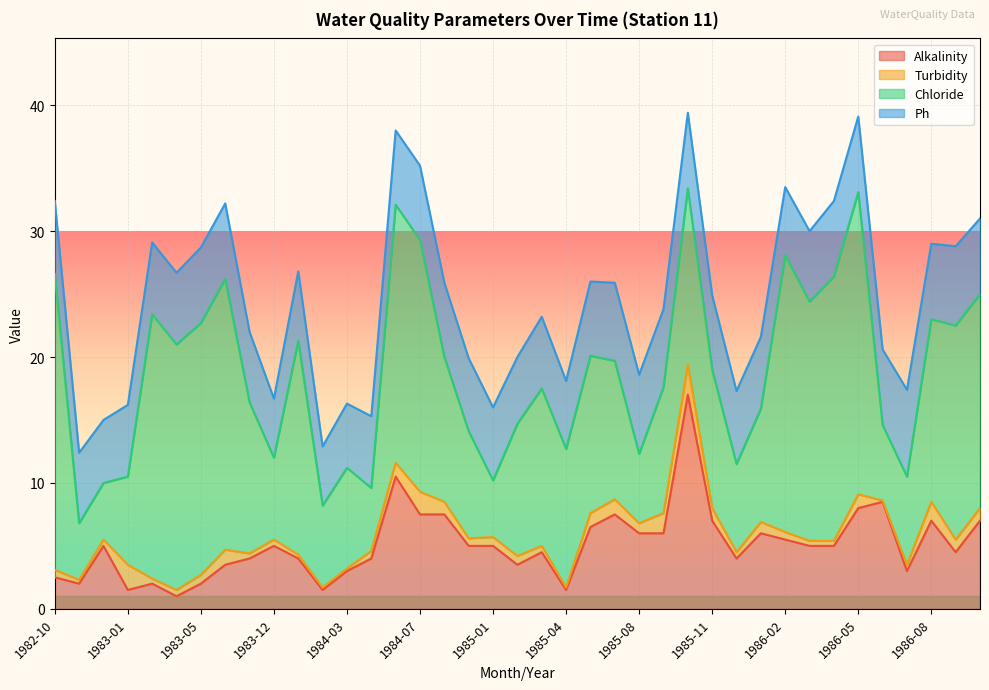

At which category is the sum across all series the highest?

1985-10